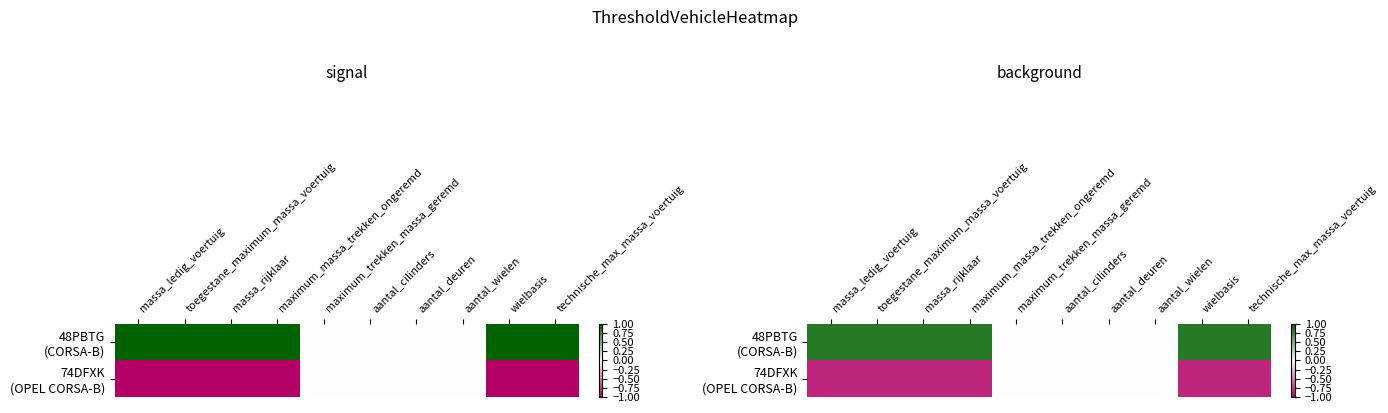

Where is 74DFXK (OPEL CORSA-B) nearest to the value 0?

maximum_trekken_massa_geremd